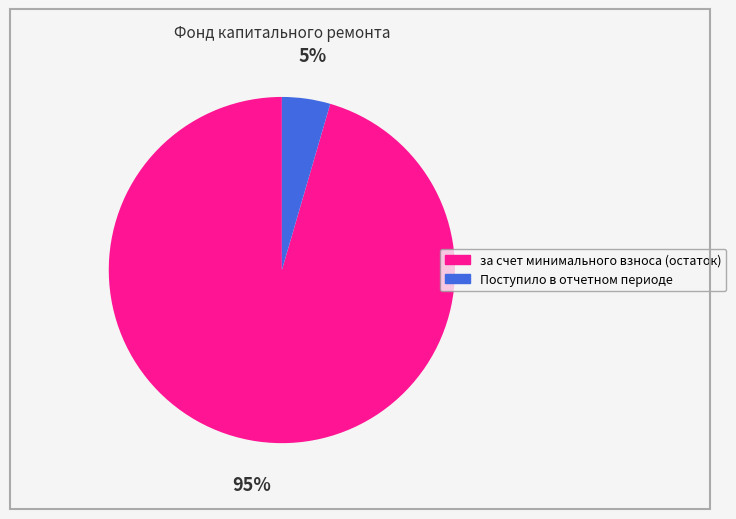

To the nearest percent, what is the combined percentage of Поступило в отчетном периоде and за счет минимального взноса (остаток)?

100%